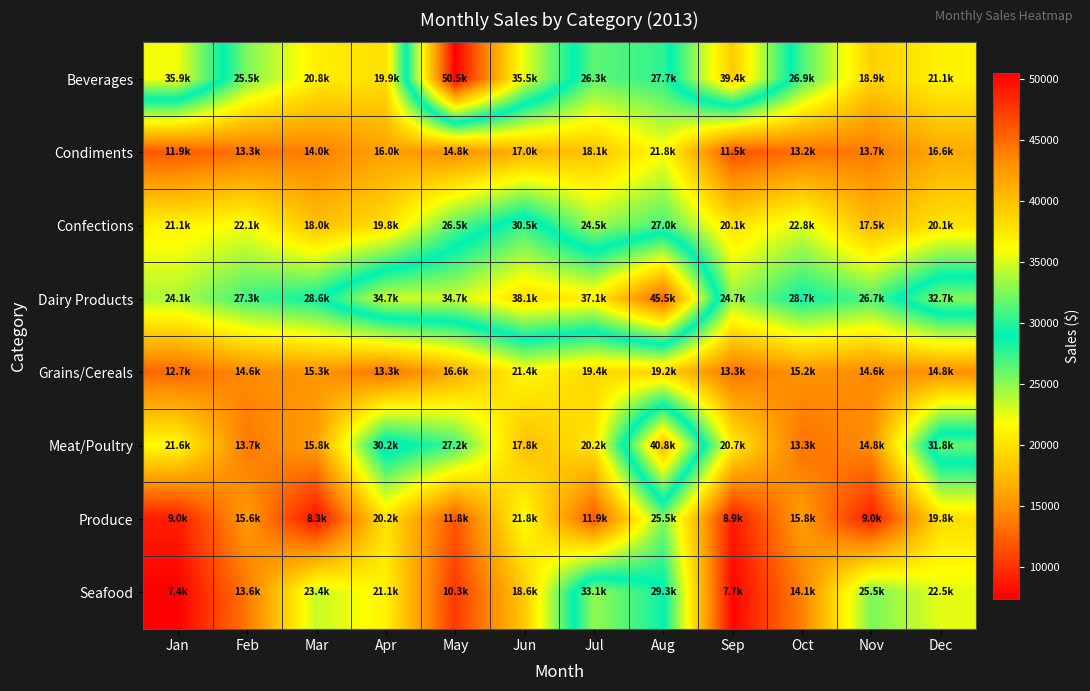

How many categories are shown in the chart?

12